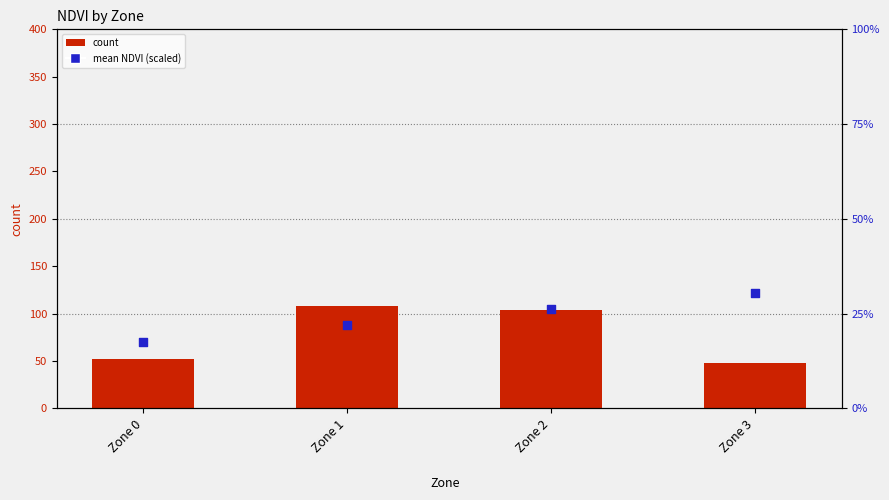

Which series reaches the maximum Y coordinate?

mean NDVI (scaled)